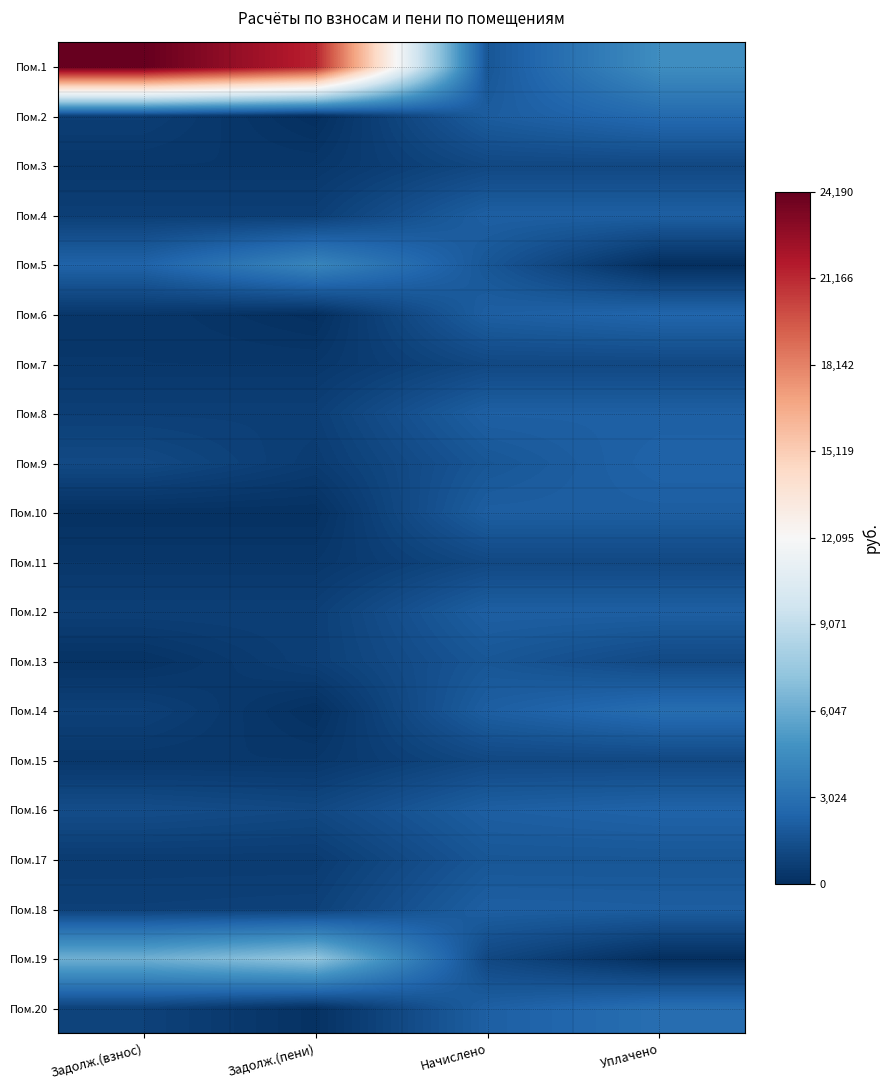

Count the number of data series in this chart.

20